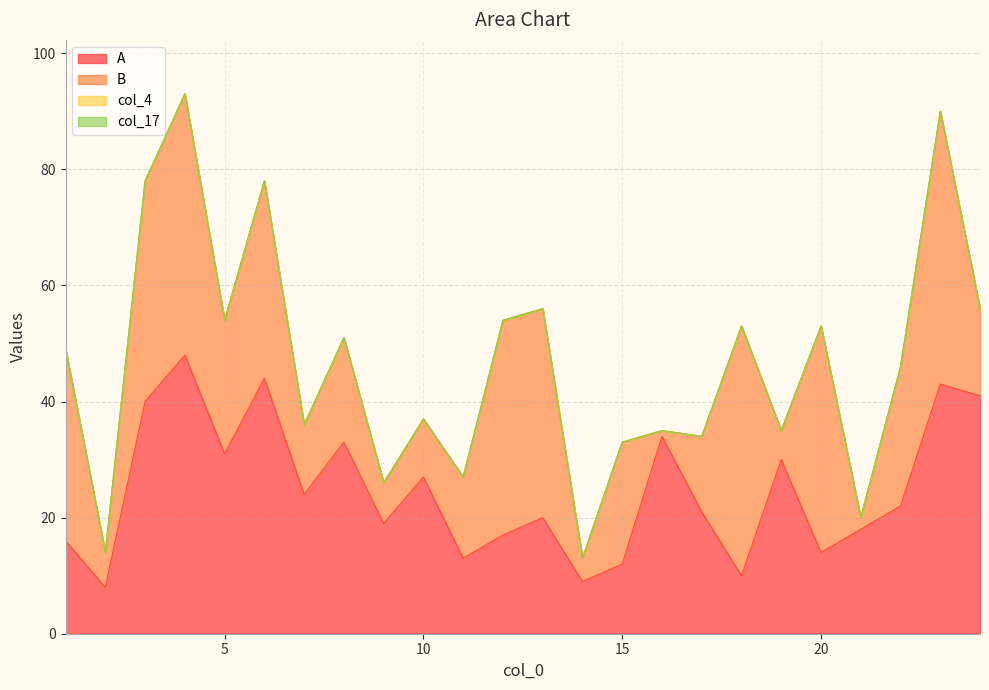

What is the difference between the second highest and minimum values in the A series?

36